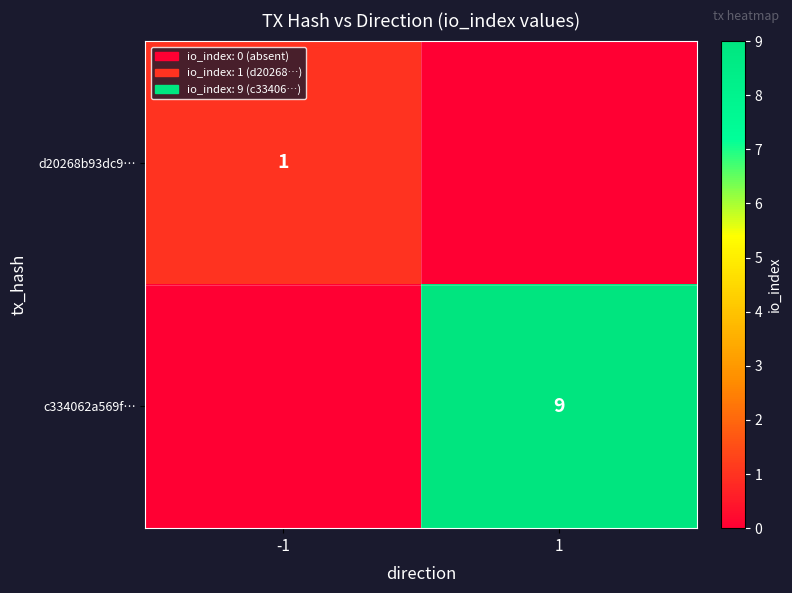

Between -1 and 1, which is larger?

-1